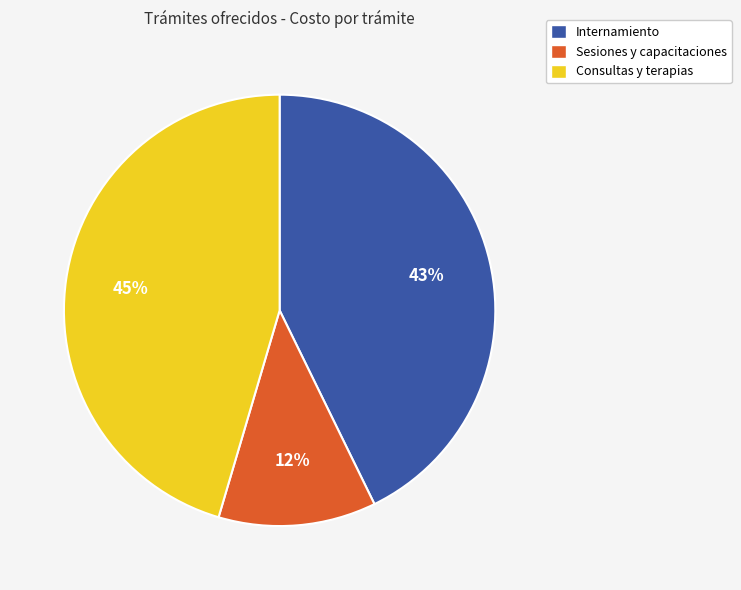

The Internamiento slice represents 43% of the pie. True or false?

True